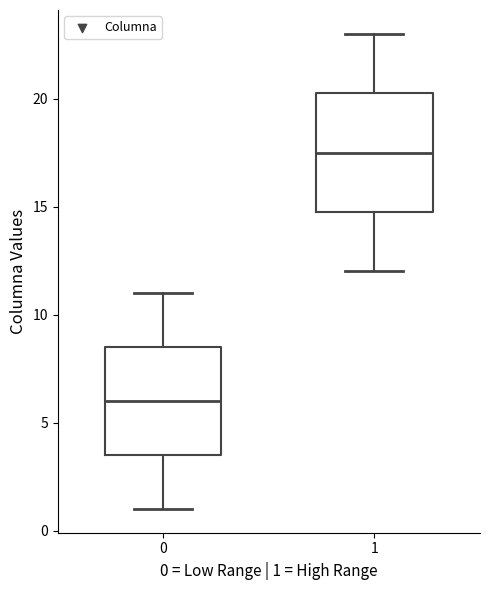

Which box has the lowest median line?

0